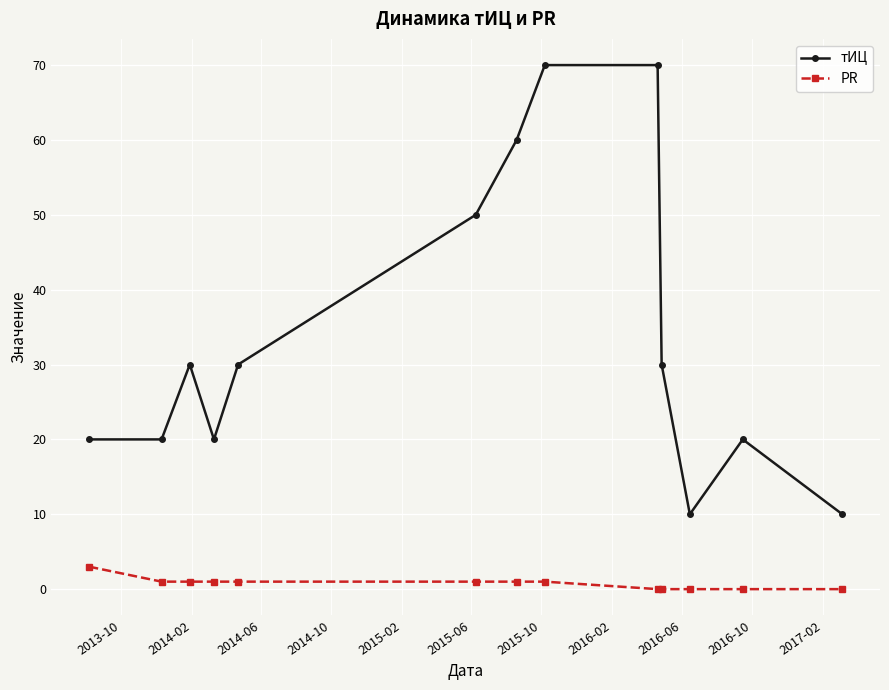

How many lines are shown in the chart?

2